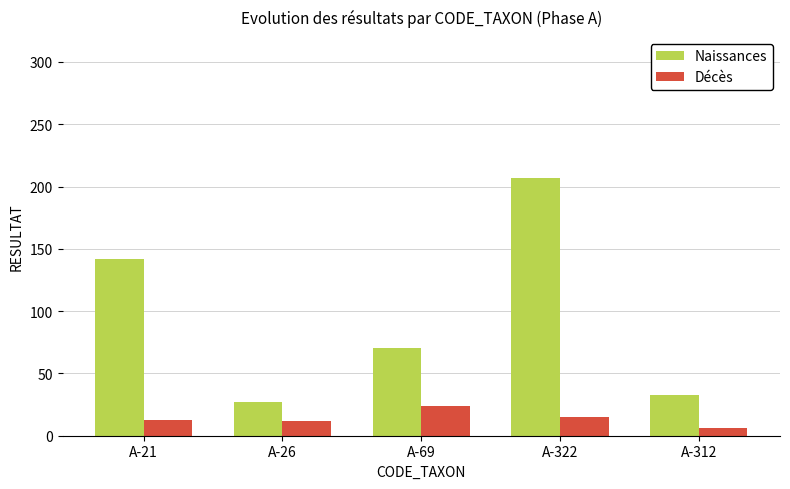

Where is Naissances nearest to the value 117?

A-21